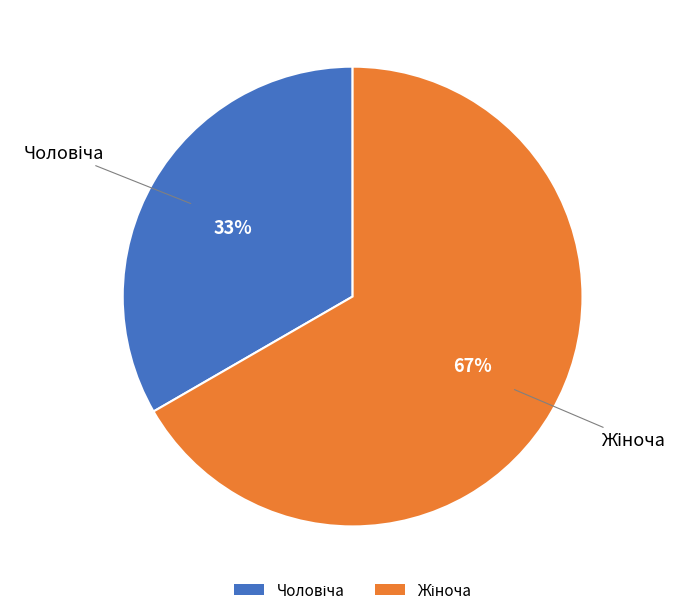

To the nearest percent, what is the average slice percentage?

50%